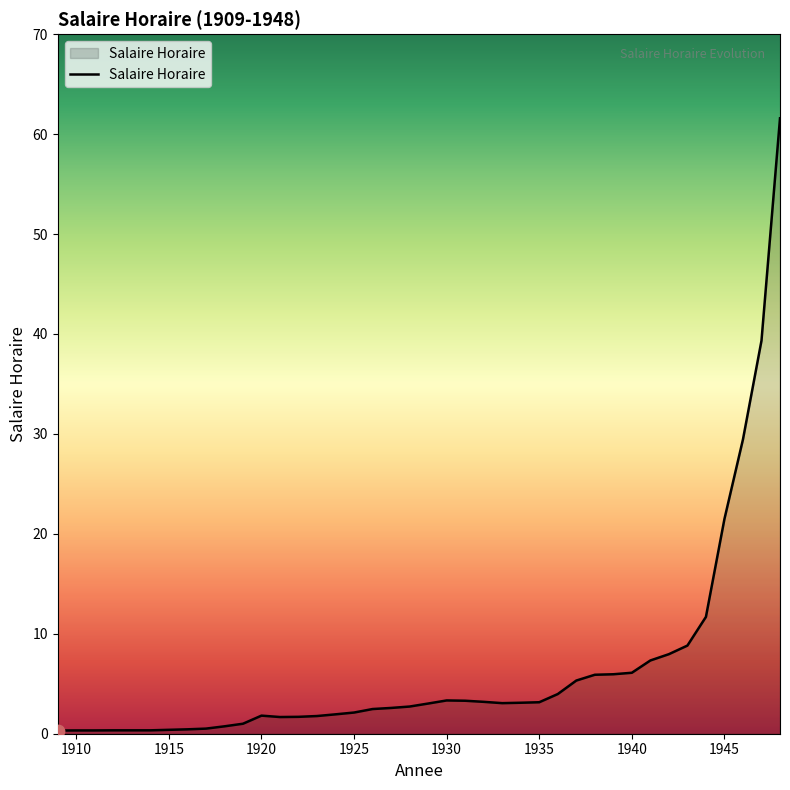

What is the maximum value shown in the chart?

61.6